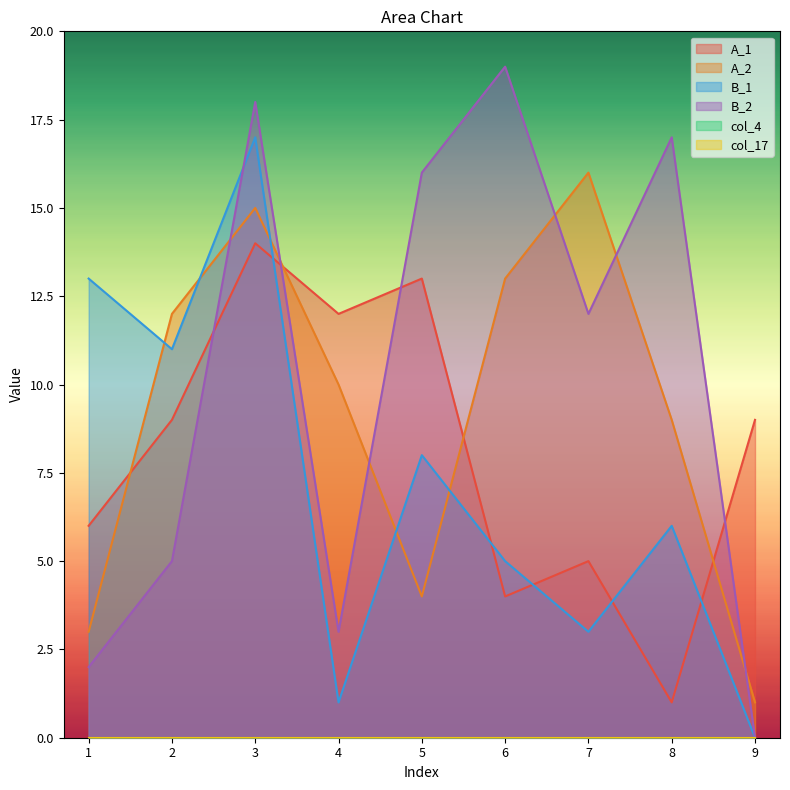

Does the chart have visible grid lines?

No